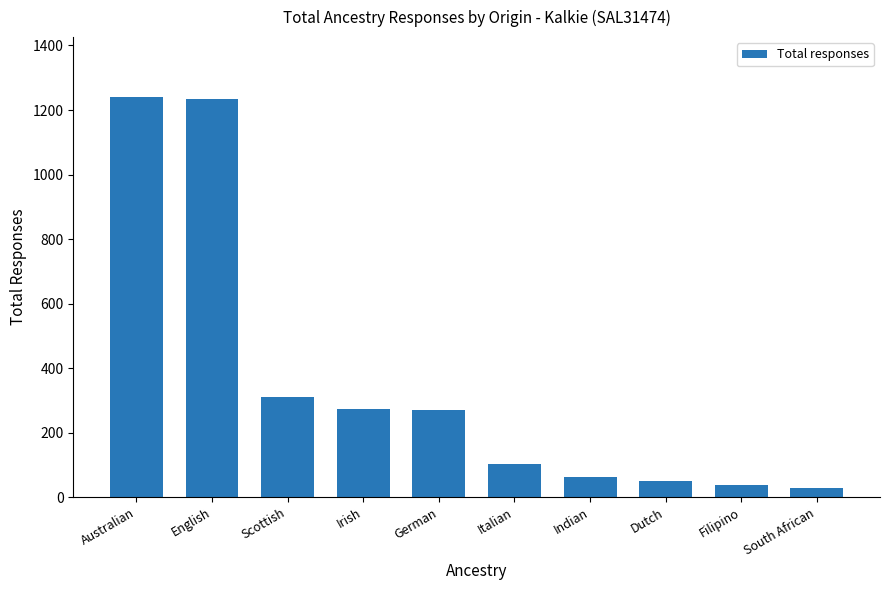

What value does the data have at Dutch?

50